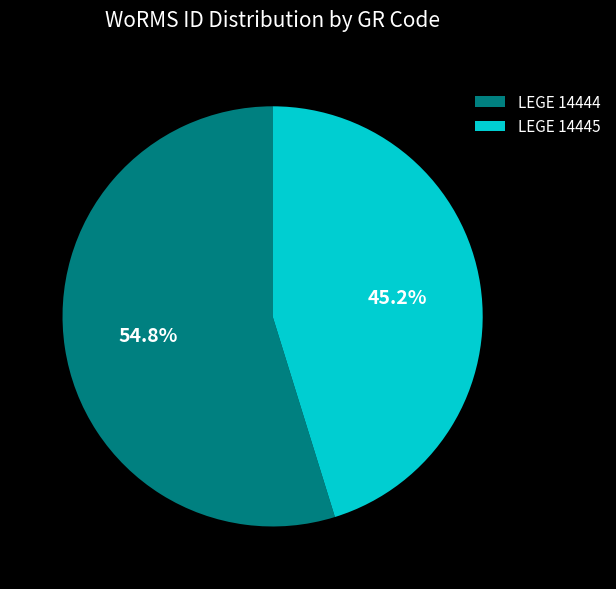

Which category has the smallest portion of the pie?

LEGE 14445